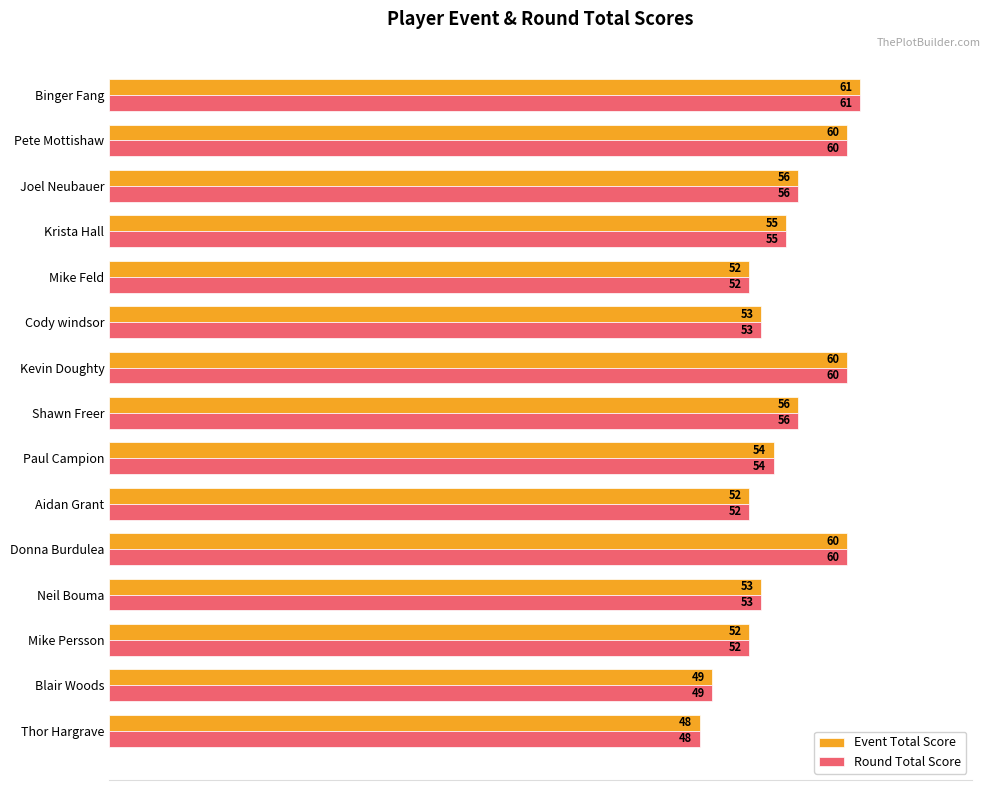

What are all the series names shown in the legend?

Event Total Score, Round Total Score